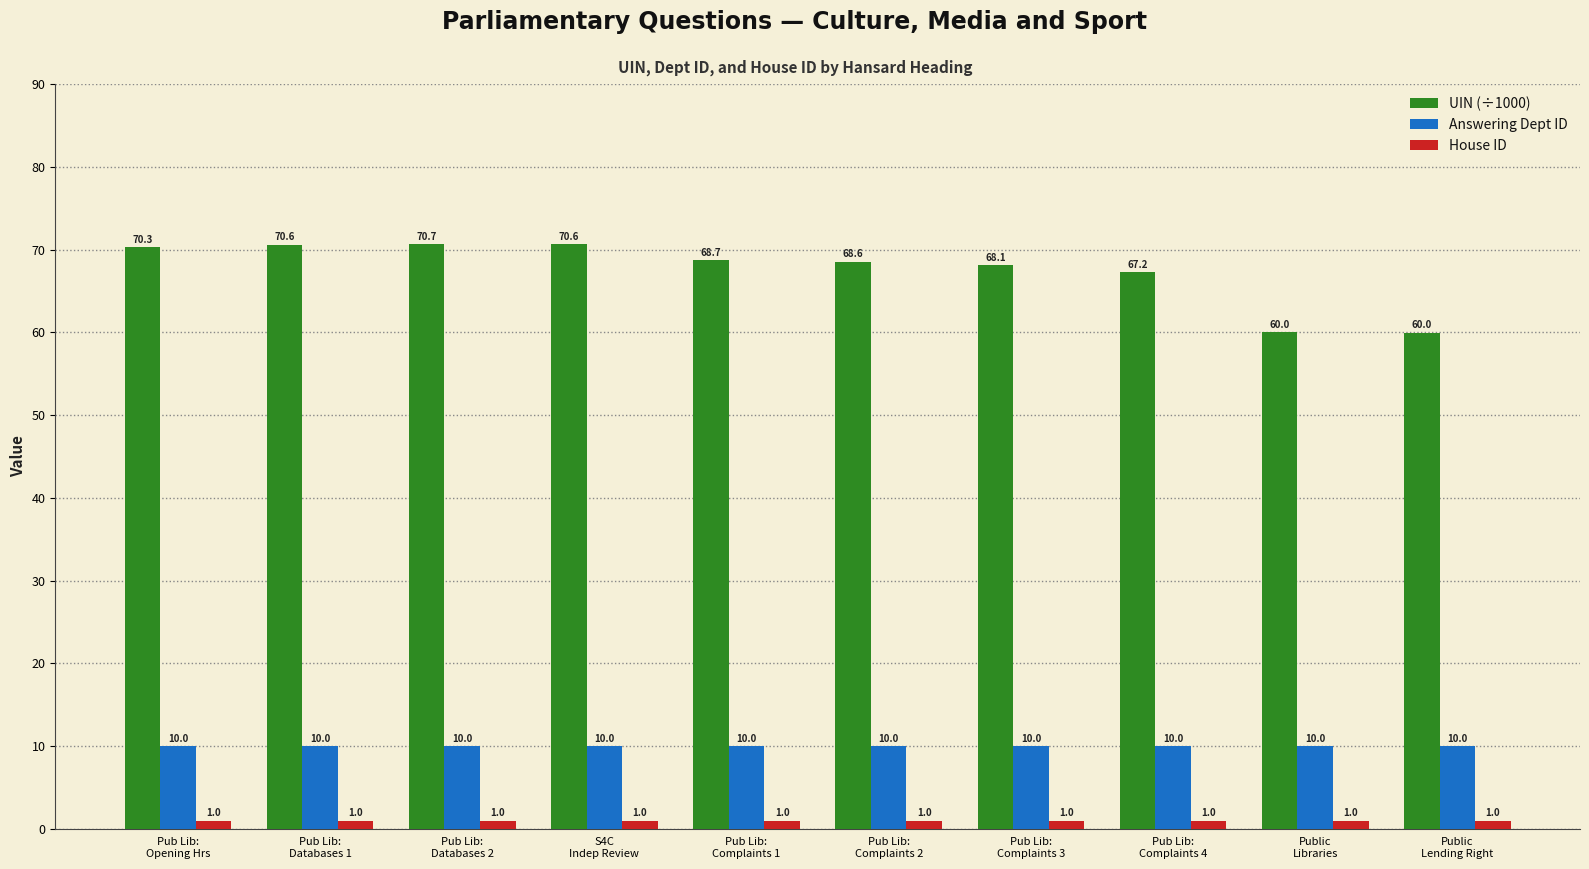

Which category has the highest value across all series?

Pub Lib:
Databases 2